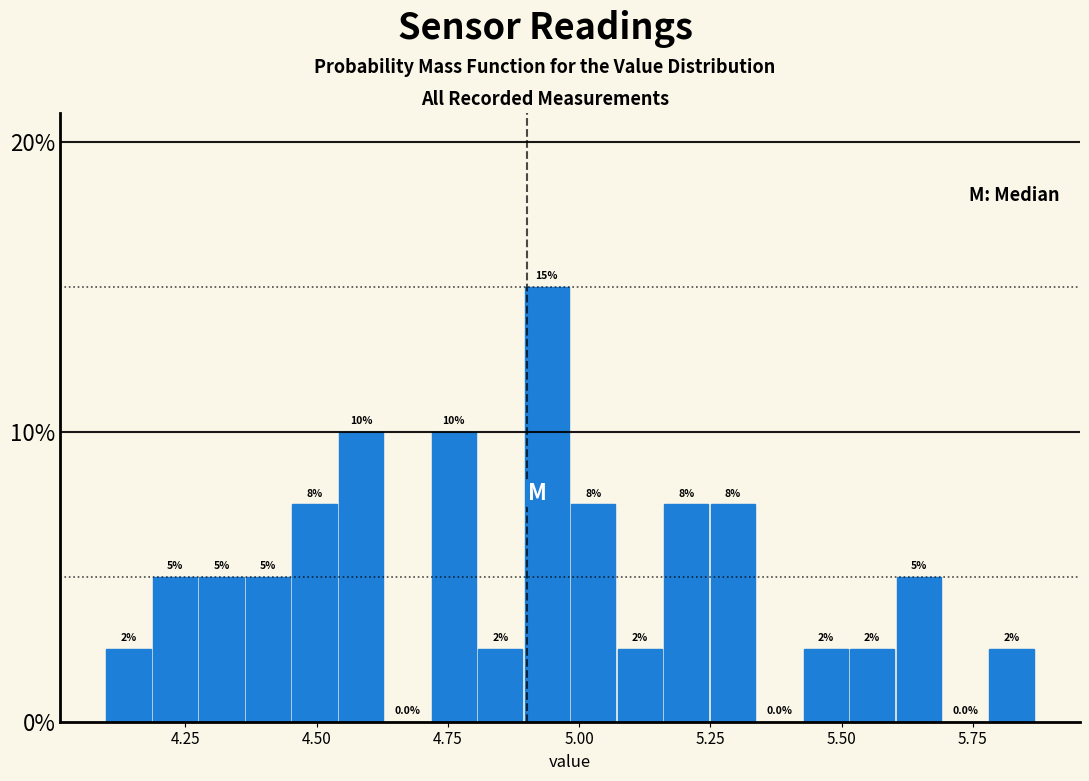

Around what value on the x-axis is the tallest bar? Give the approximate position of its centre, as read against the axis.

4.95